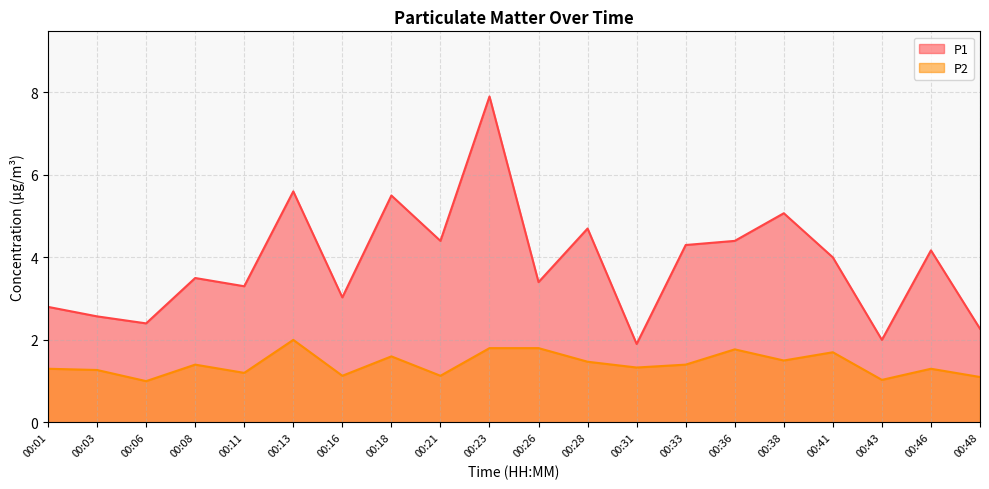

What is the minimum value for P1?

1.9